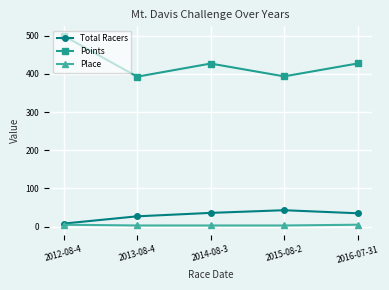

The value of Points at 2016-07-31 is 560.5. True or false?

False